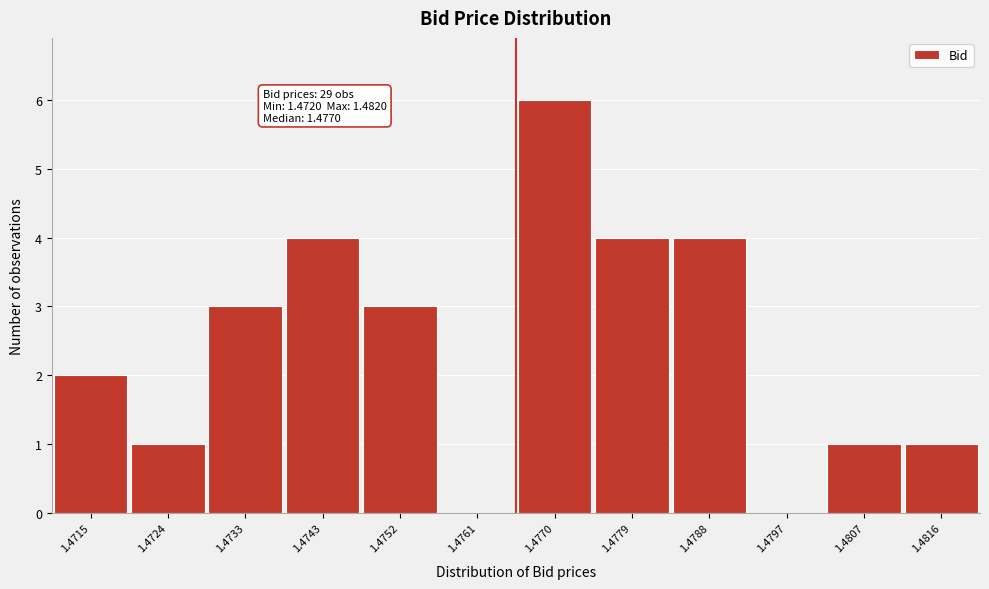

Reading right to left, list all the values displayed in this chart.

1.4816=1	1.4807=1	1.4797=0	1.4788=4	1.4779=4	1.4770=6	1.4761=0	1.4752=3	1.4743=4	1.4733=3	1.4724=1	1.4715=2